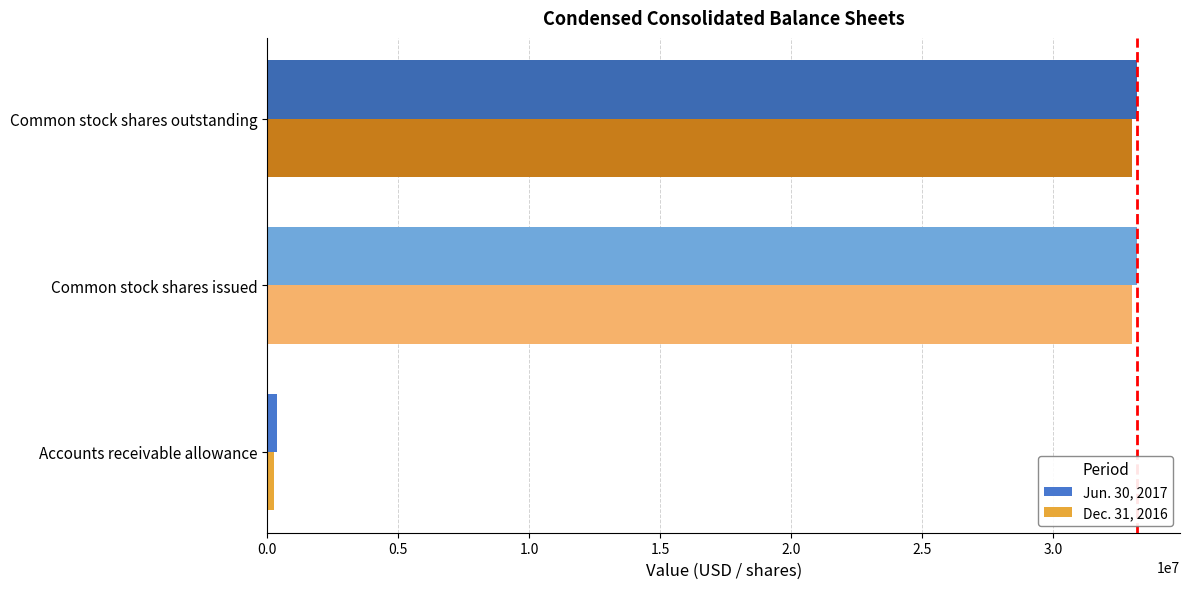

At how many categories does at least one series exceed 2397410?

2